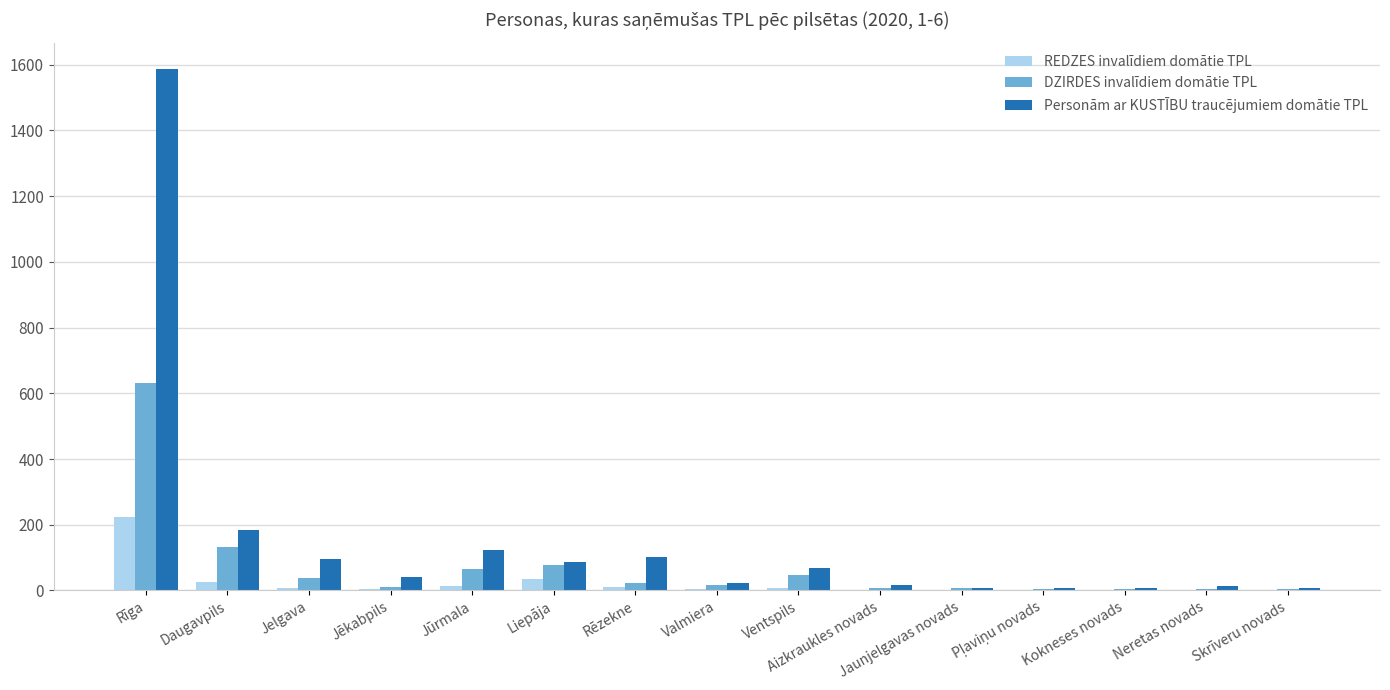

The value of Personām ar KUSTĪBU traucējumiem domātie TPL at Daugavpils is 101. True or false?

False